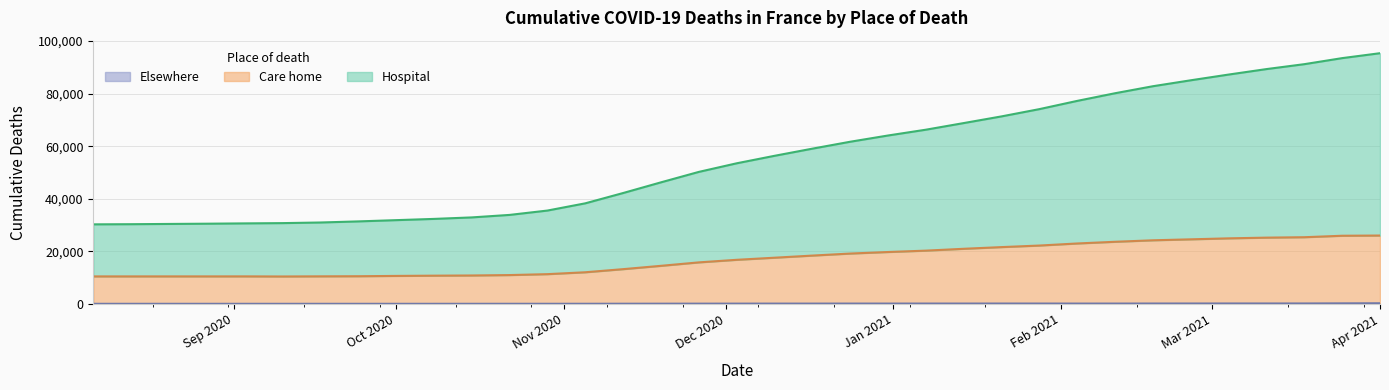

What are all the series names shown in the legend?

Hospital, Care home, Elsewhere